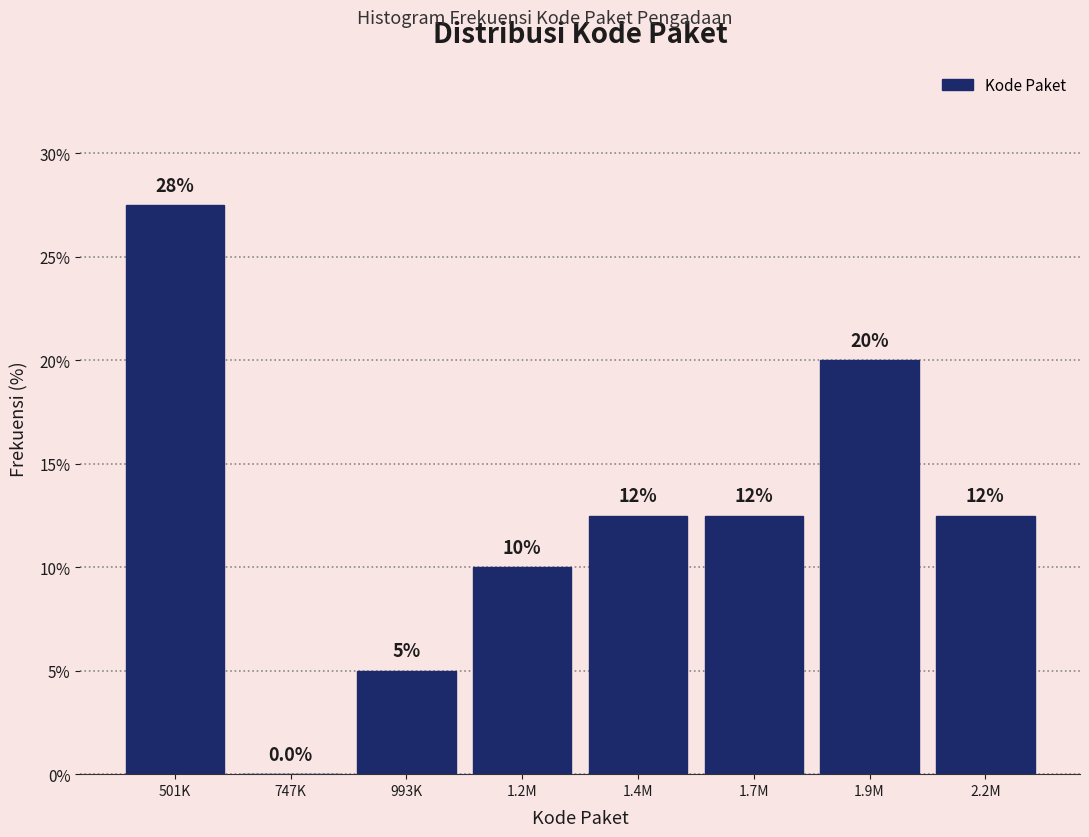

Reading right to left, what are all the values shown in this chart?

2.2M=12.5	1.9M=20.0	1.7M=12.5	1.4M=12.5	1.2M=10.0	993K=5.0	747K=0.0	501K=27.5